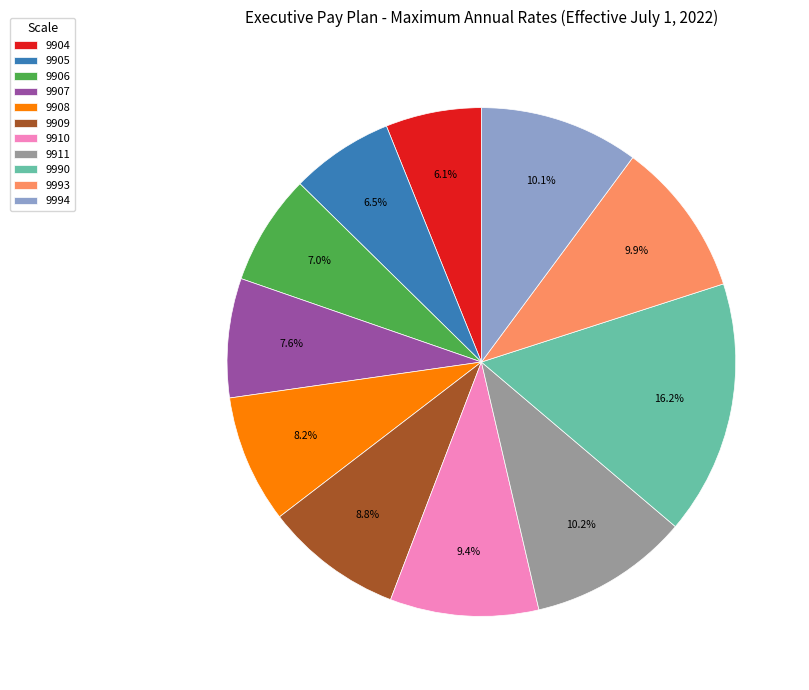

How many slices are in this pie chart?

11